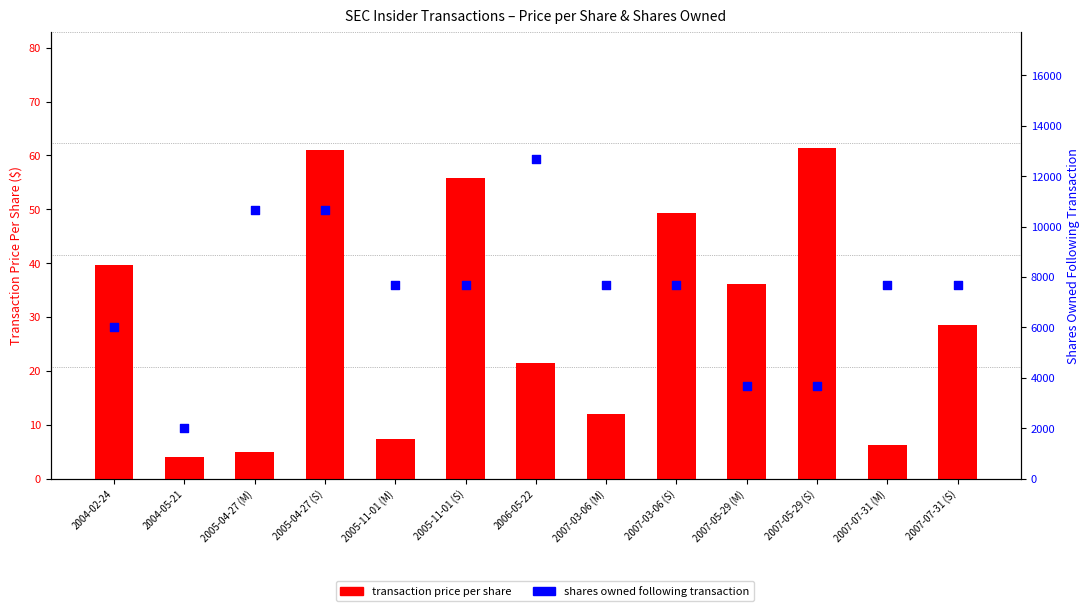

At how many categories does at least one series exceed 7183?

9